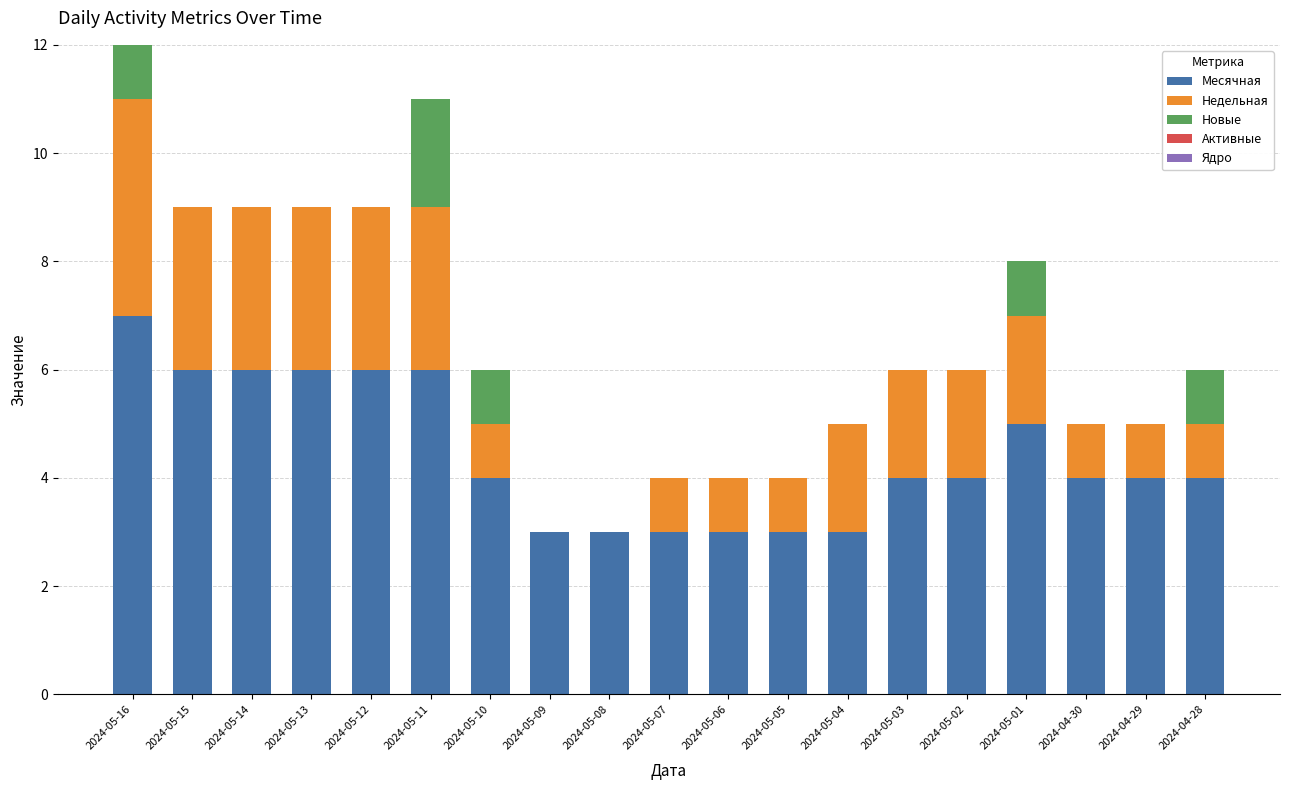

What is the total value across all series at 2024-05-05?

4